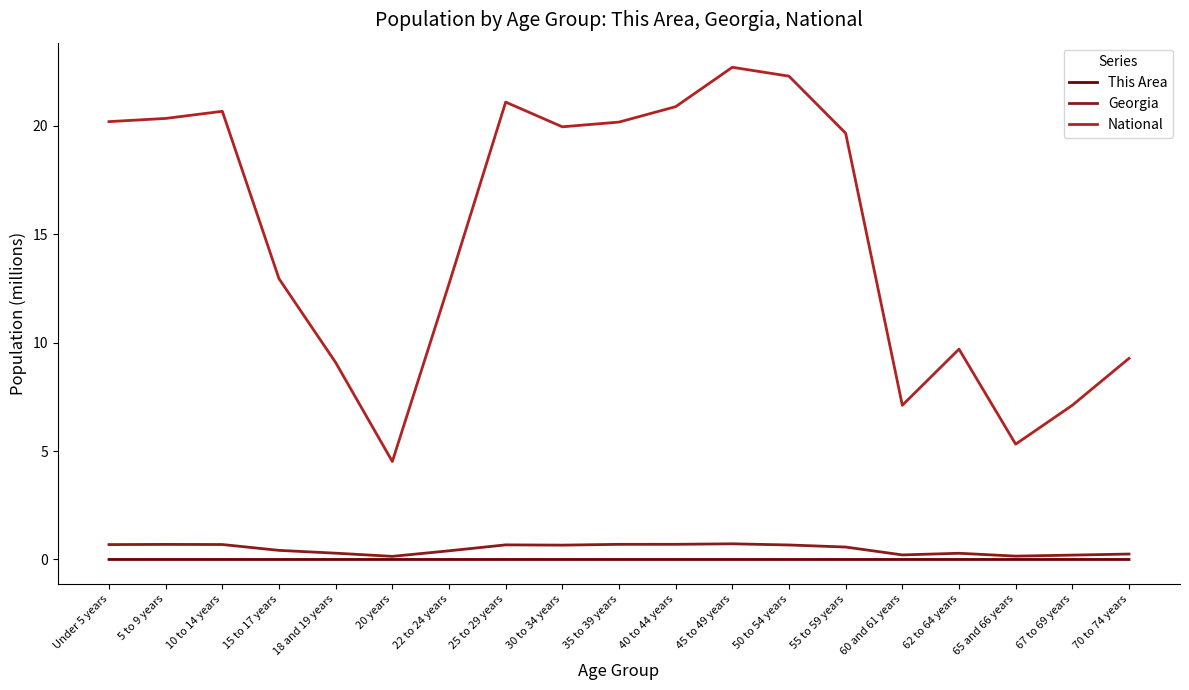

Between 35 to 39 years and 60 and 61 years, which series saw the biggest shift?

National